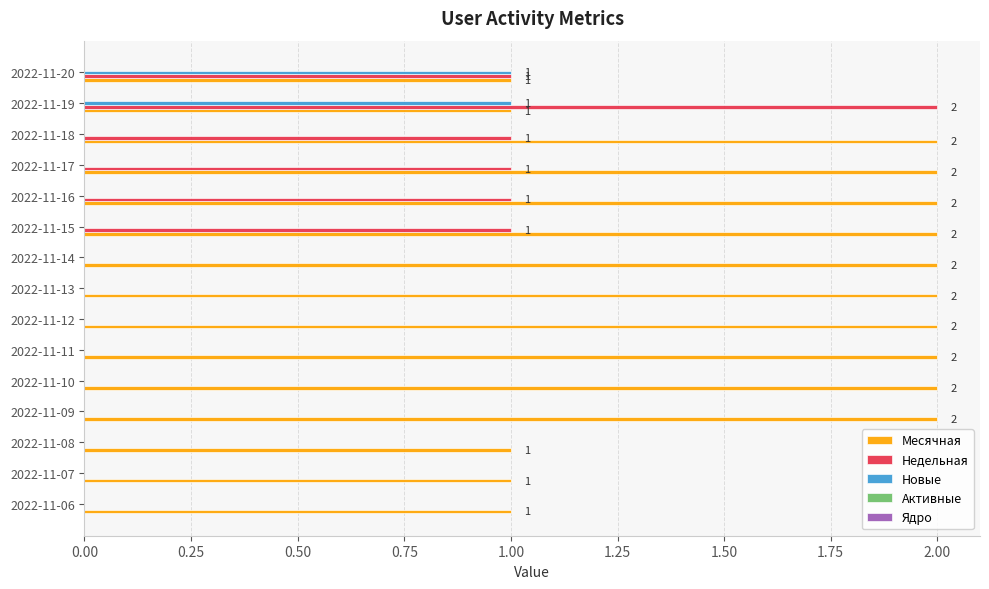

At which category is the sum across all series the highest?

2022-11-19